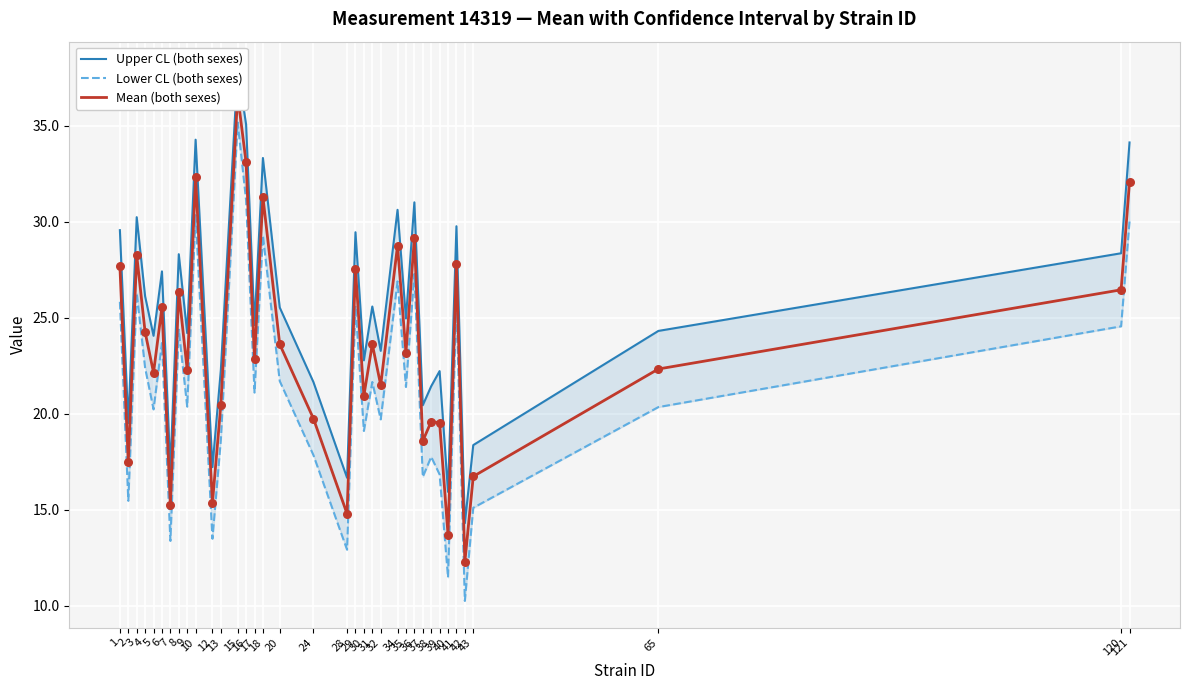

What is the total value across all series at 38?

58.8